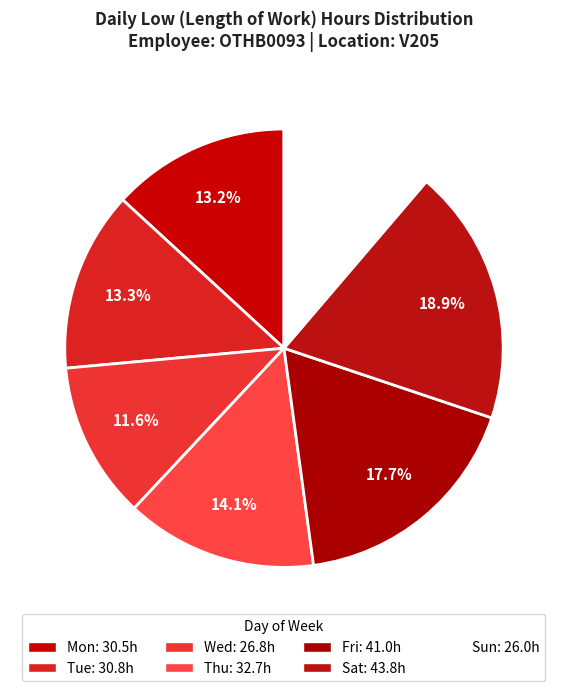

How many slices are in this pie chart?

7